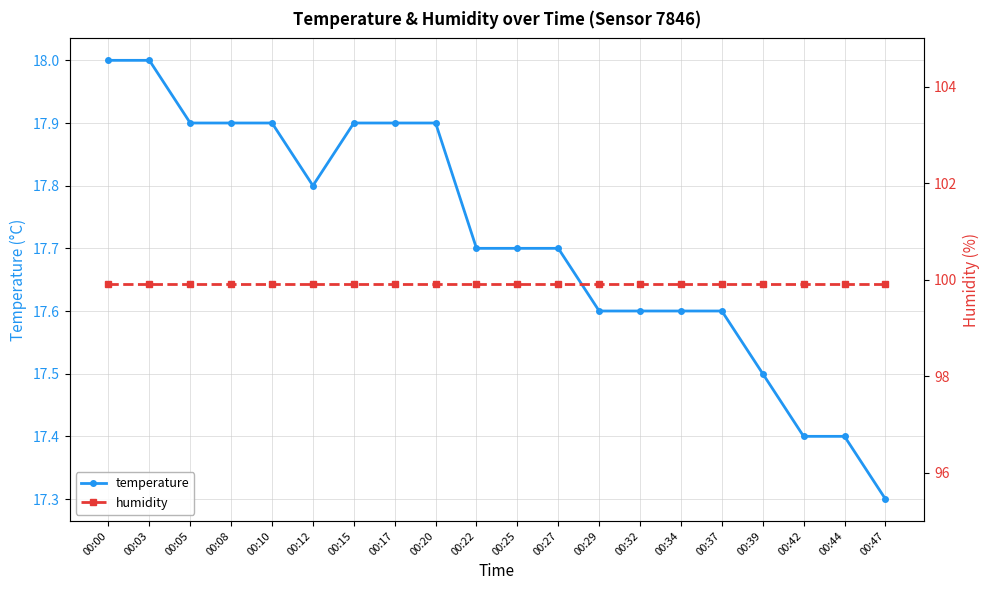

Which has a higher value, 00:44 or 00:22?

00:22